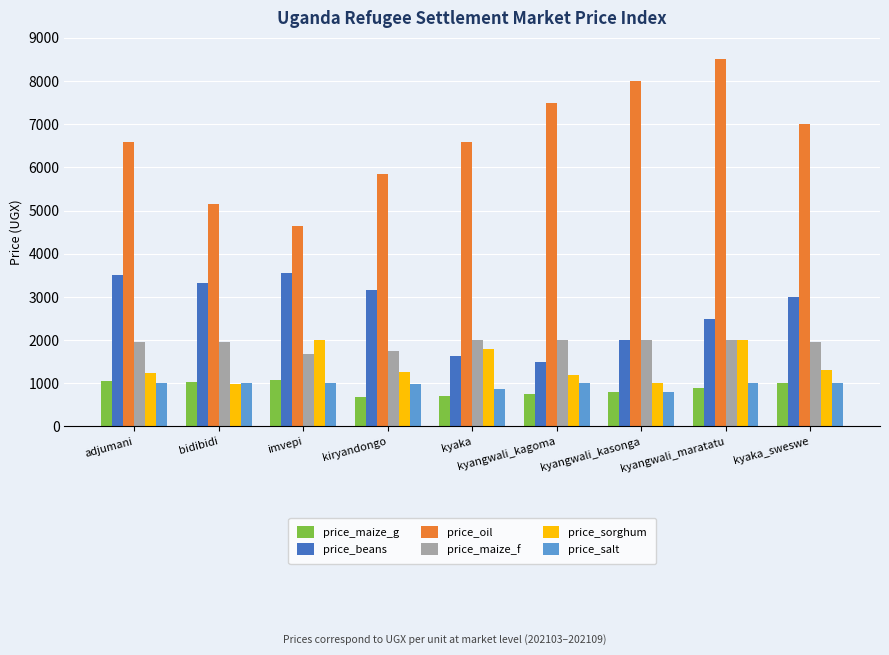

What is the total value across all series at kyangwali_kagoma?

13950